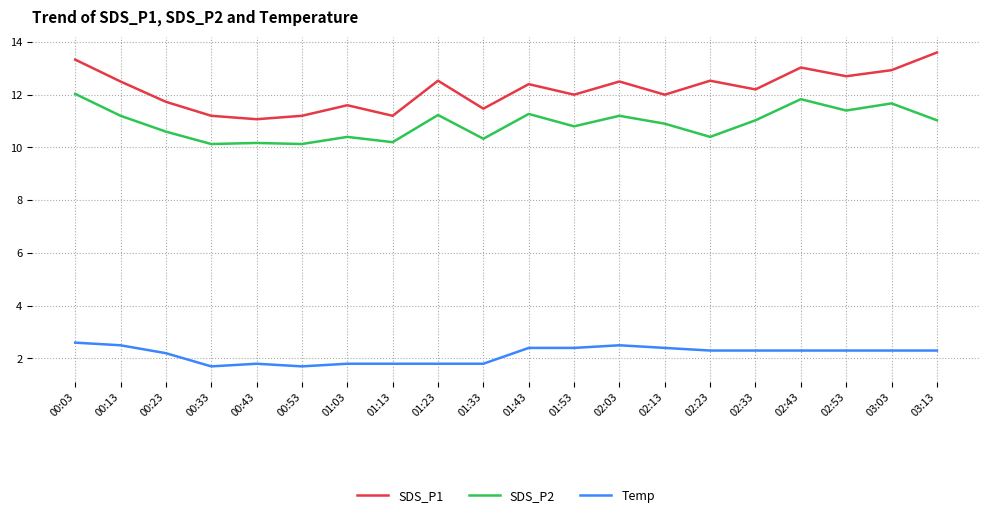

Which series has the widest spread of values?

SDS_P1